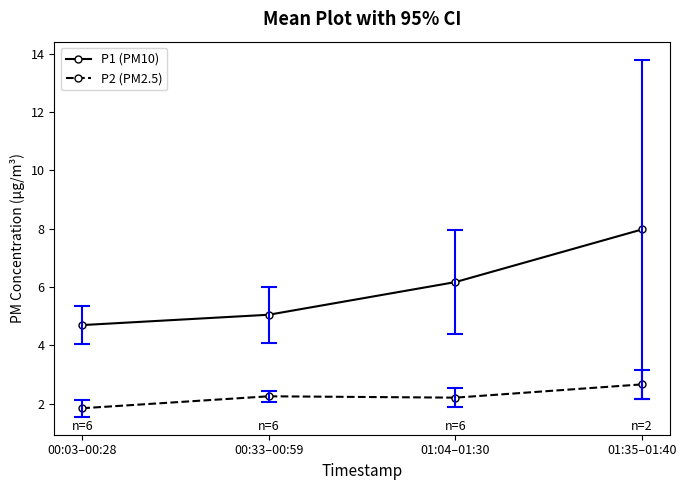

What position from the left is 01:04–01:30?

3